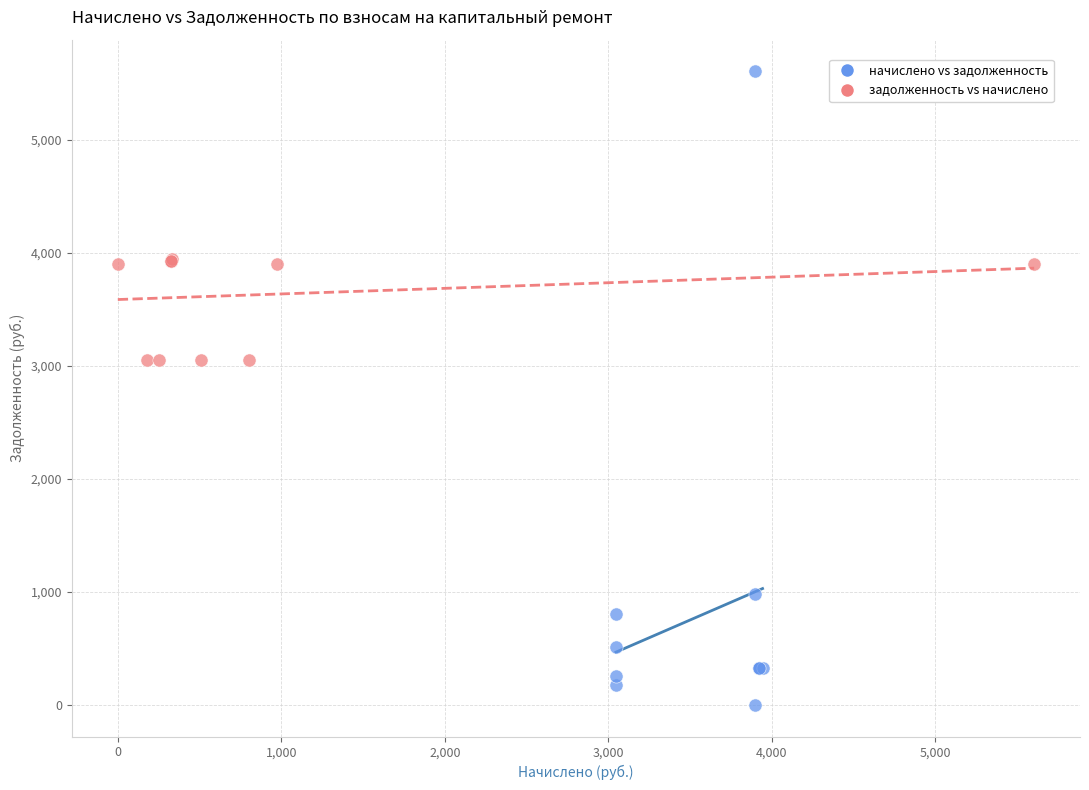

Which series reaches the minimum Y coordinate?

начислено vs задолженность